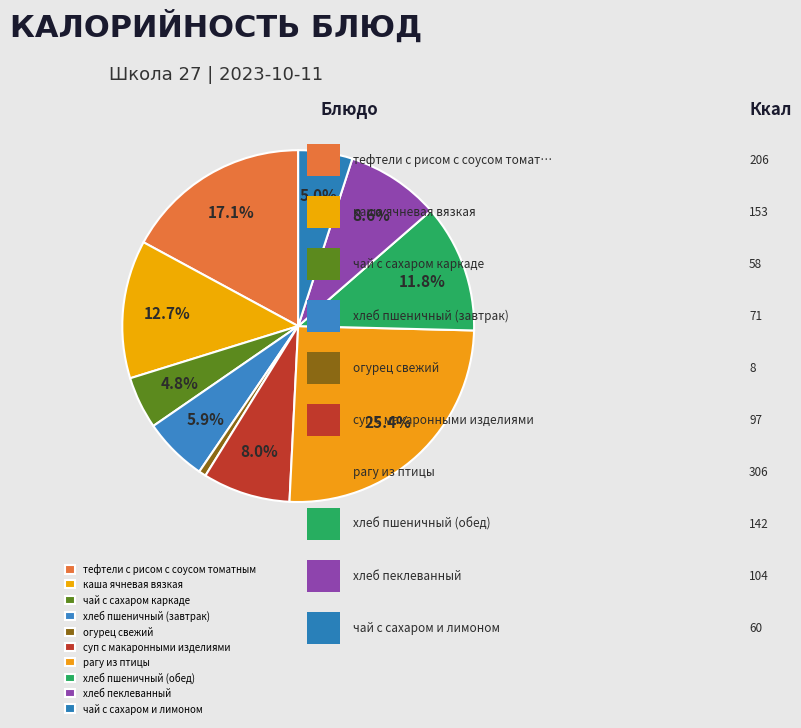

Approximately how many times larger is the value at хлеб пеклеванный compared to тефтели с рисом с соусом томатным?

0.5